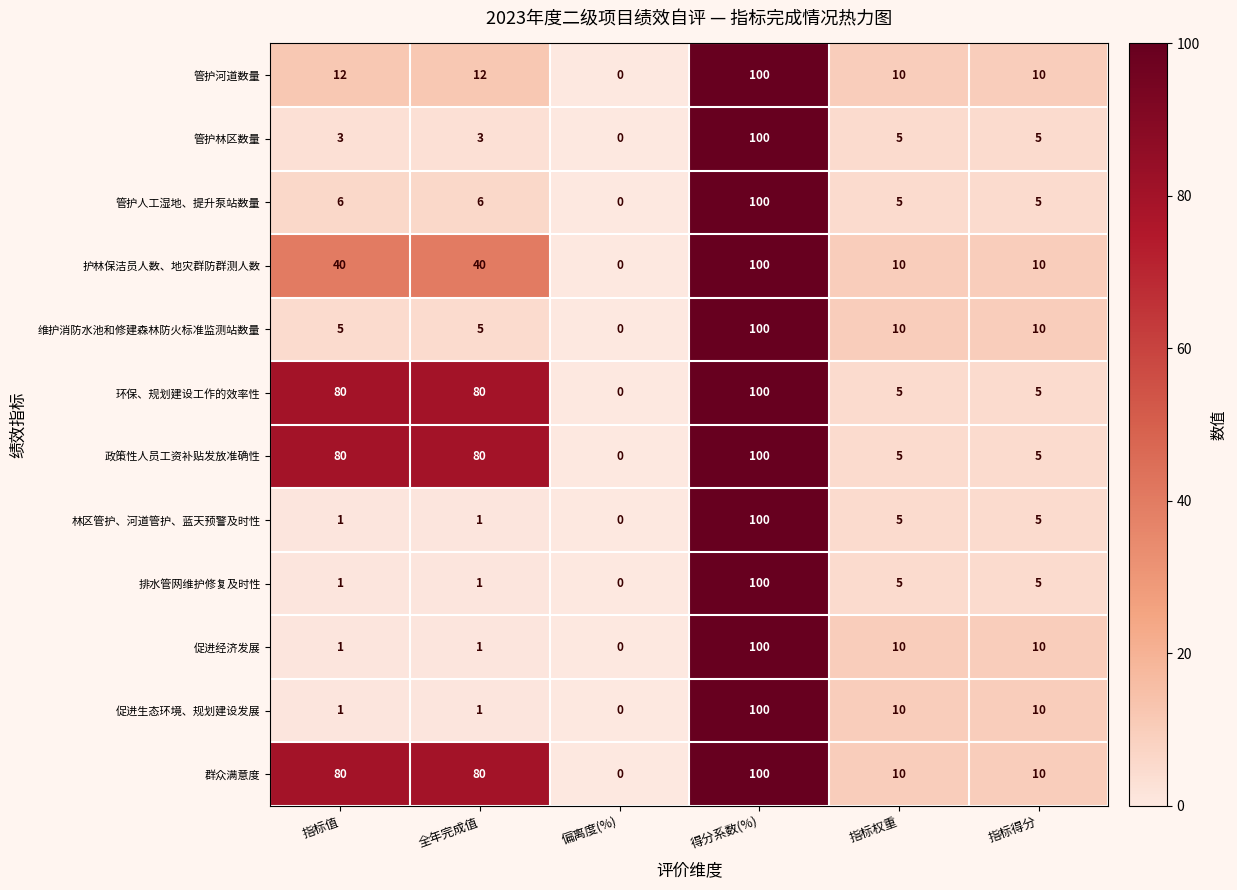

Which series has the largest total across all categories?

群众满意度